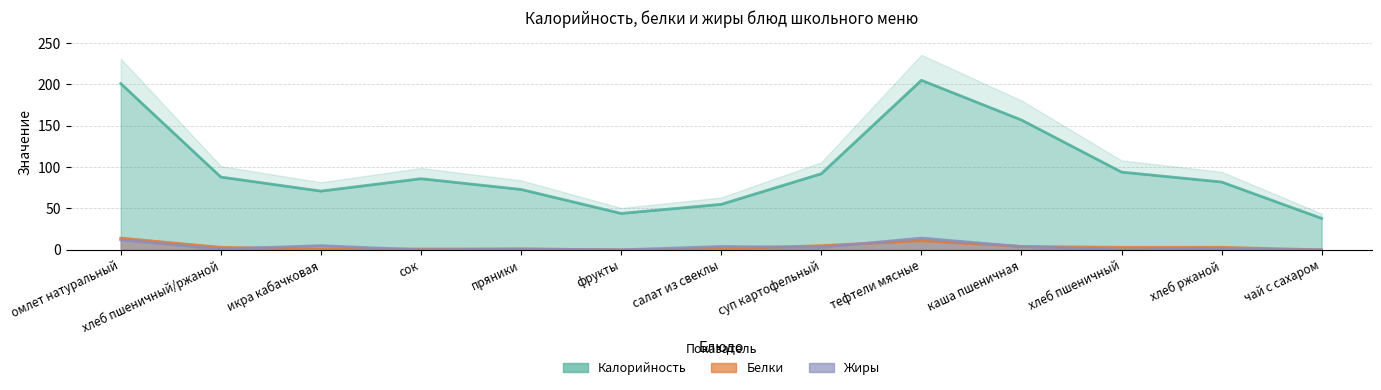

How many values in the Жиры series exceed 1?

6